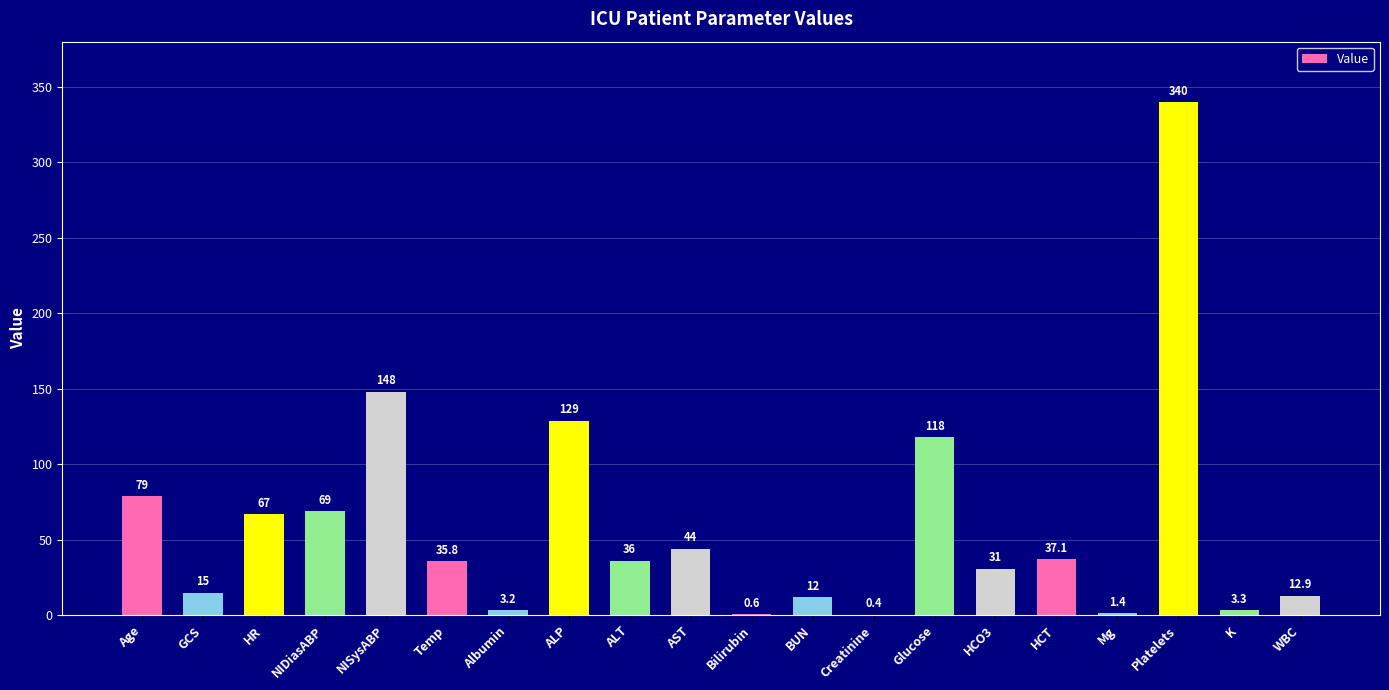

Which category has the highest value across all series?

Platelets